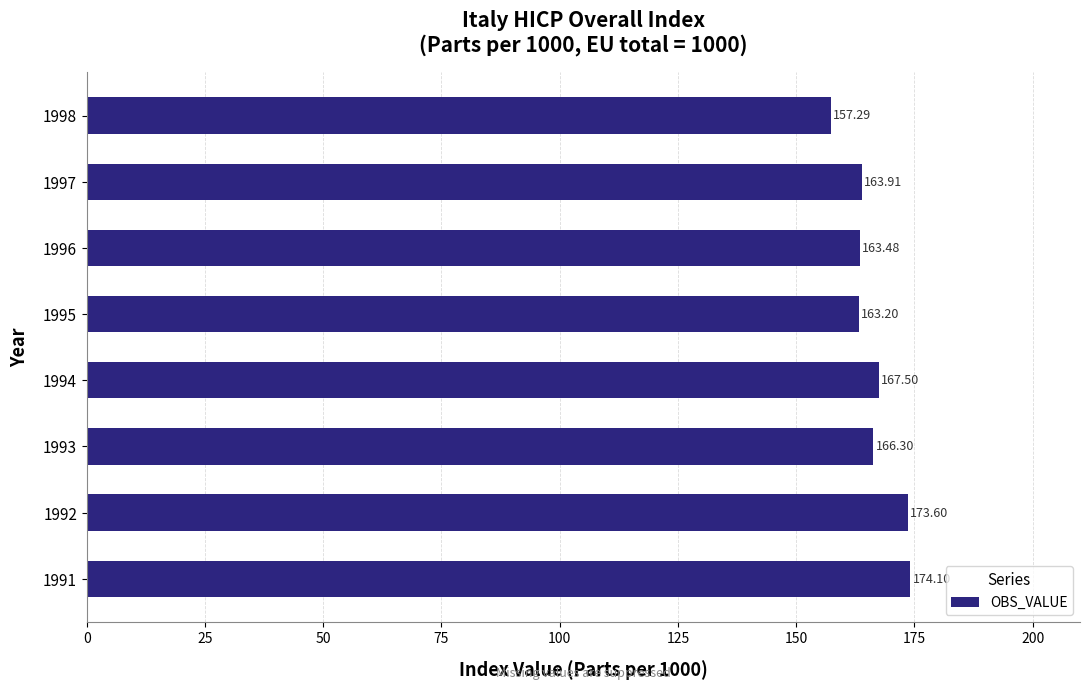

Between 1998 and 1995, which is larger?

1995